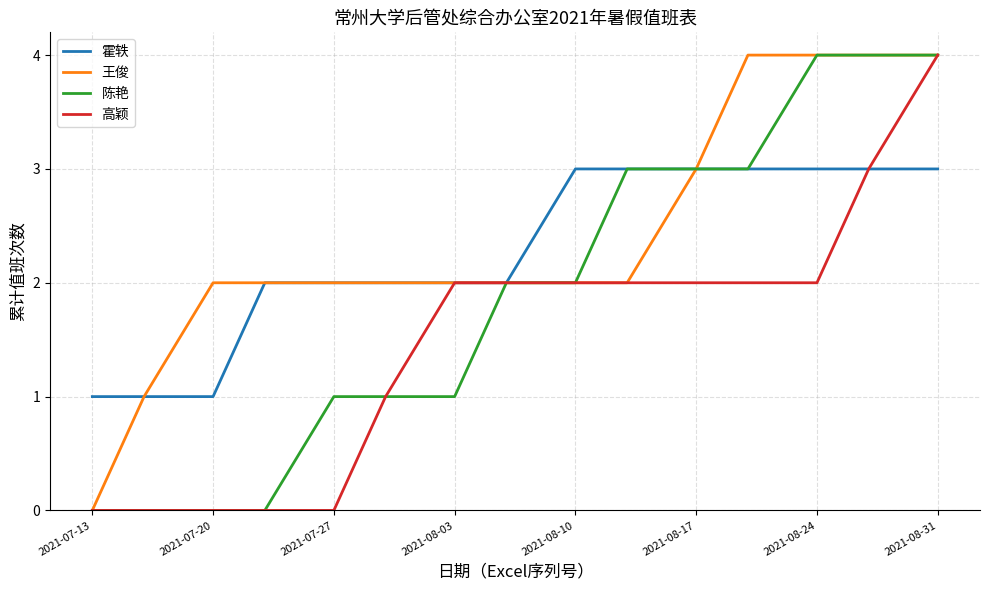

What is the sum of all 霍轶 values?

34